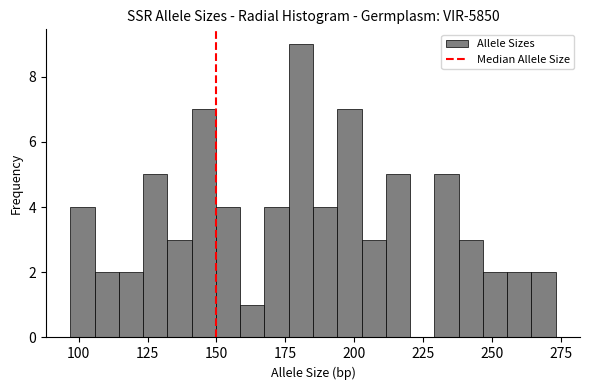

Read against the x-axis, roughly where is the centre of the tallest bar?

180